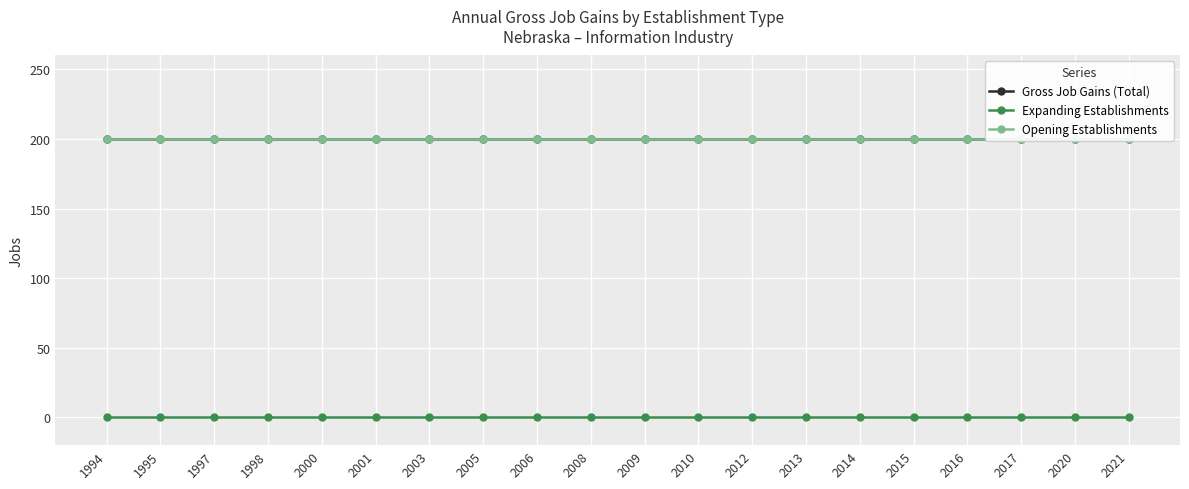

Between 2000 and 2017, which series saw the biggest shift?

Gross Job Gains (Total)